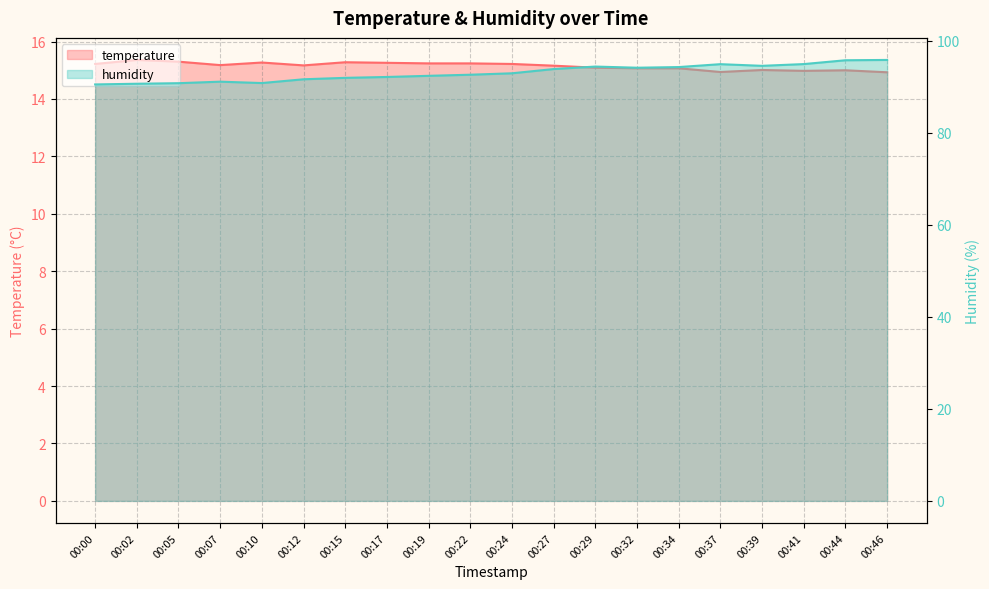

In temperature, how many points are lower than both neighbors (excluding endpoints)?

4